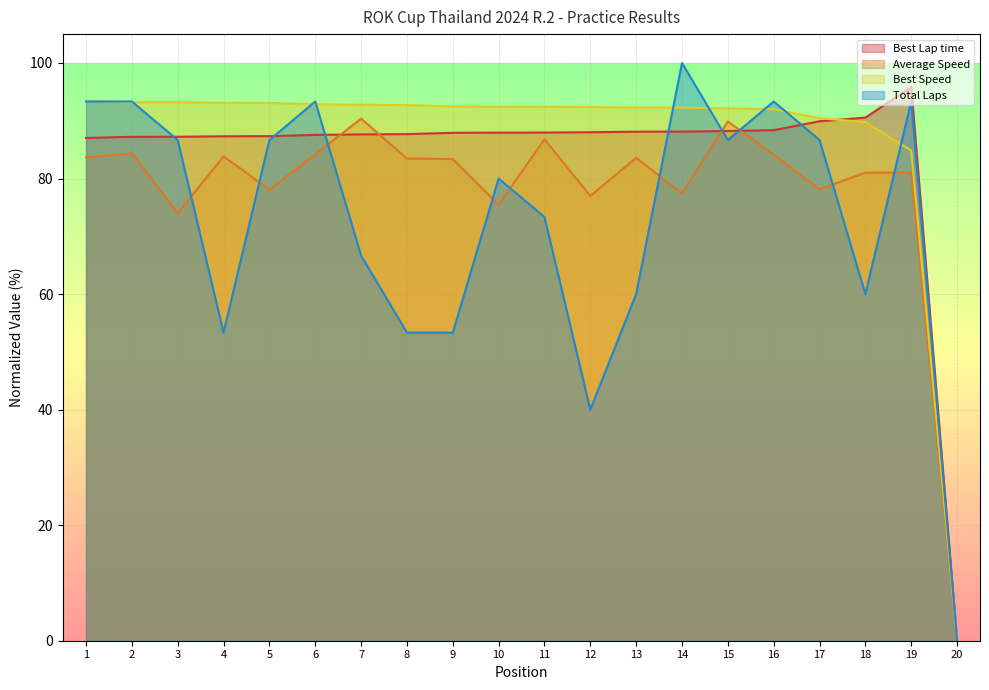

What is the maximum value shown in the chart?

100.0